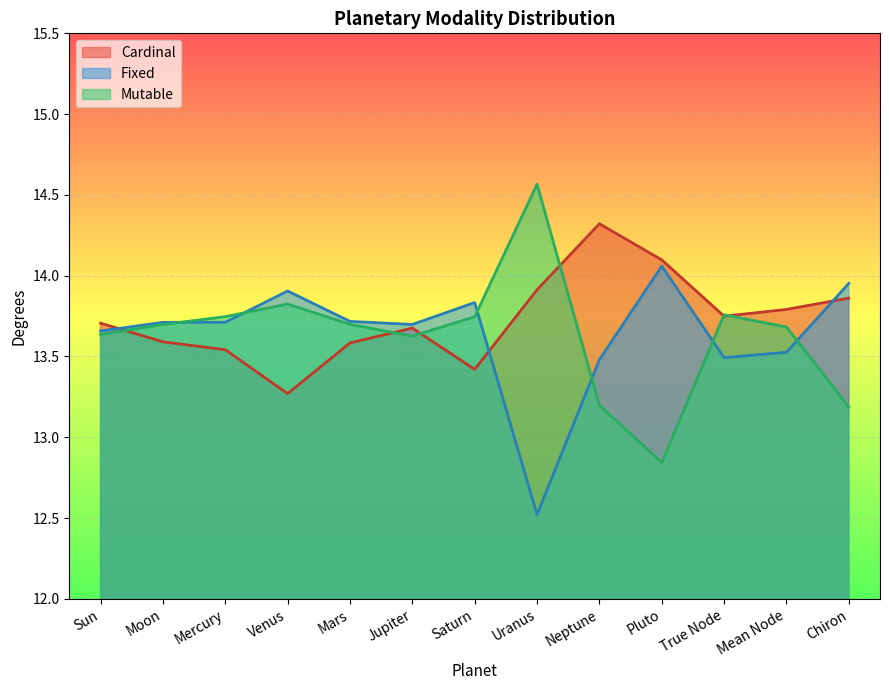

How many interior local valleys does the Cardinal series have?

3